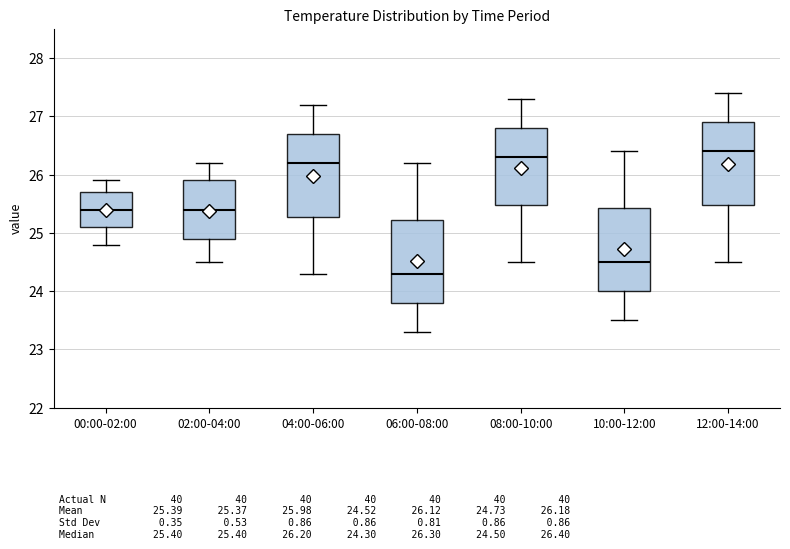

Reading left to right, transcribe this box plot: for each box, give where its median line is, the range the box spans, and where its two whiskers end, as read against the y-axis. The values are not printed on the chart, so give them approximately, as read against the axis.

00:00-02:00: median 25.4, box 25.1 to 25.7, whiskers 24.8 to 25.9
02:00-04:00: median 25.4, box 24.9 to 25.9, whiskers 24.5 to 26.2
04:00-06:00: median 26.2, box 25.3 to 26.7, whiskers 24.3 to 27.2
06:00-08:00: median 24.3, box 23.8 to 25.2, whiskers 23.3 to 26.2
08:00-10:00: median 26.3, box 25.5 to 26.8, whiskers 24.5 to 27.3
10:00-12:00: median 24.5, box 24.0 to 25.4, whiskers 23.5 to 26.4
12:00-14:00: median 26.4, box 25.5 to 26.9, whiskers 24.5 to 27.4